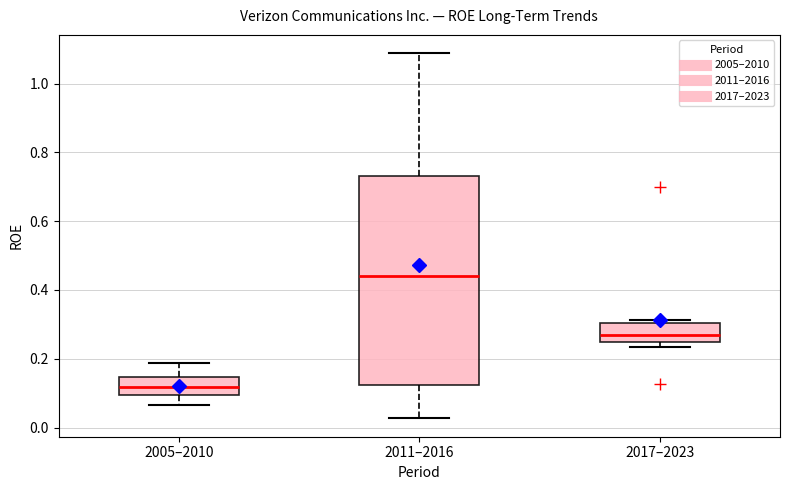

Which box has the lowest median line?

2005–2010